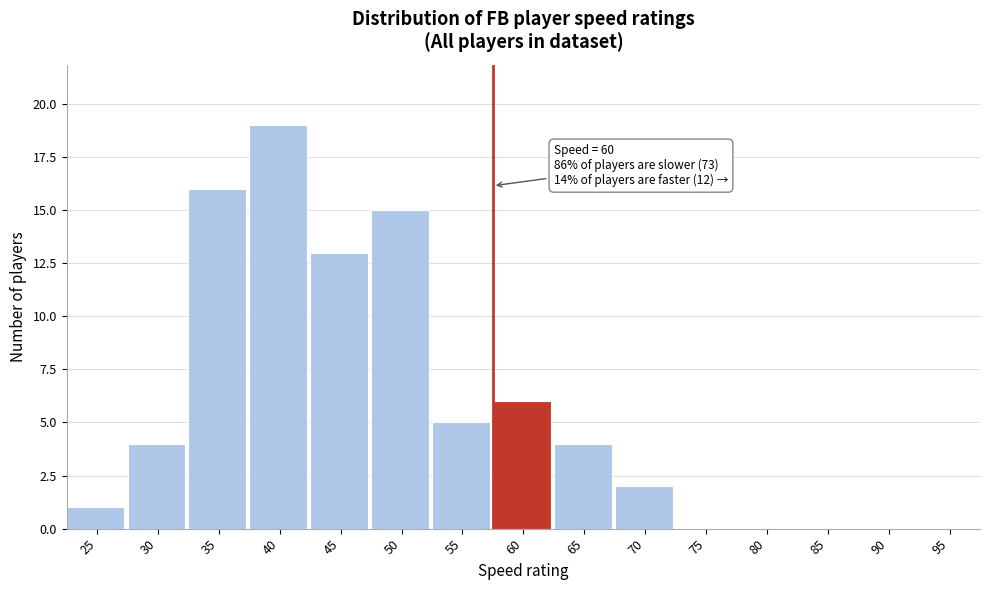

Reading right to left, list all the values displayed in this chart.

95=0	90=0	85=0	80=0	75=0	70=2	65=4	60=6	55=5	50=15	45=13	40=19	35=16	30=4	25=1